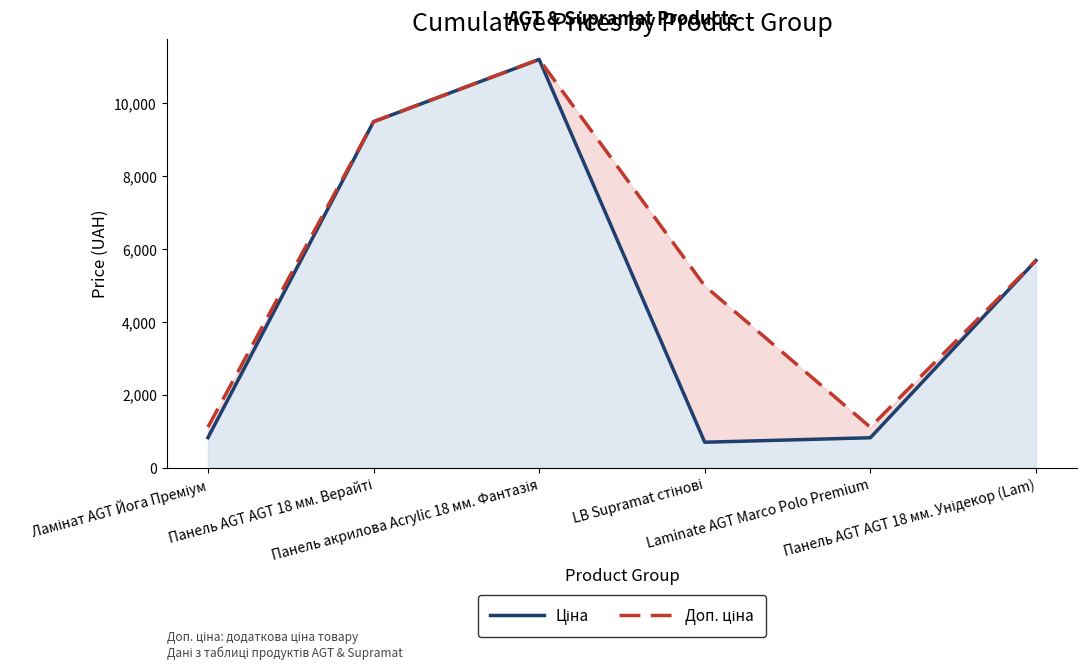

What is the difference between the maximum and minimum values in the Доп. ціна series?

10083.4